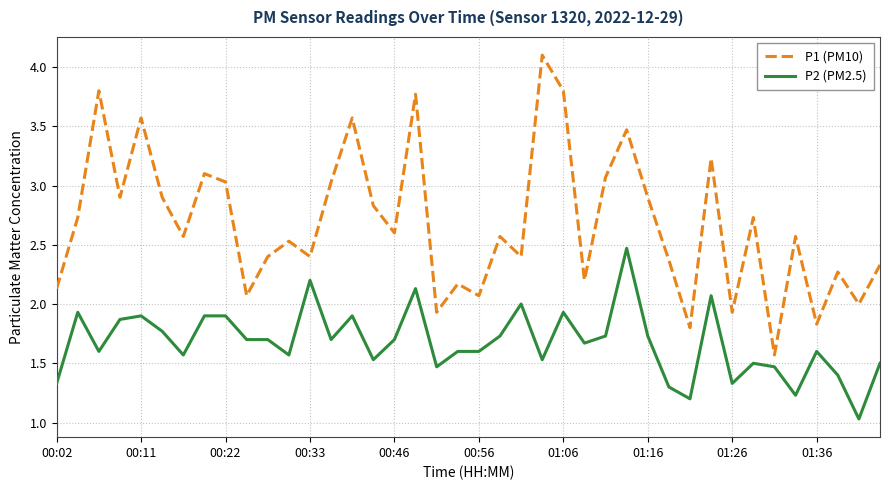

Which series has the widest spread of values?

P1 (PM10)